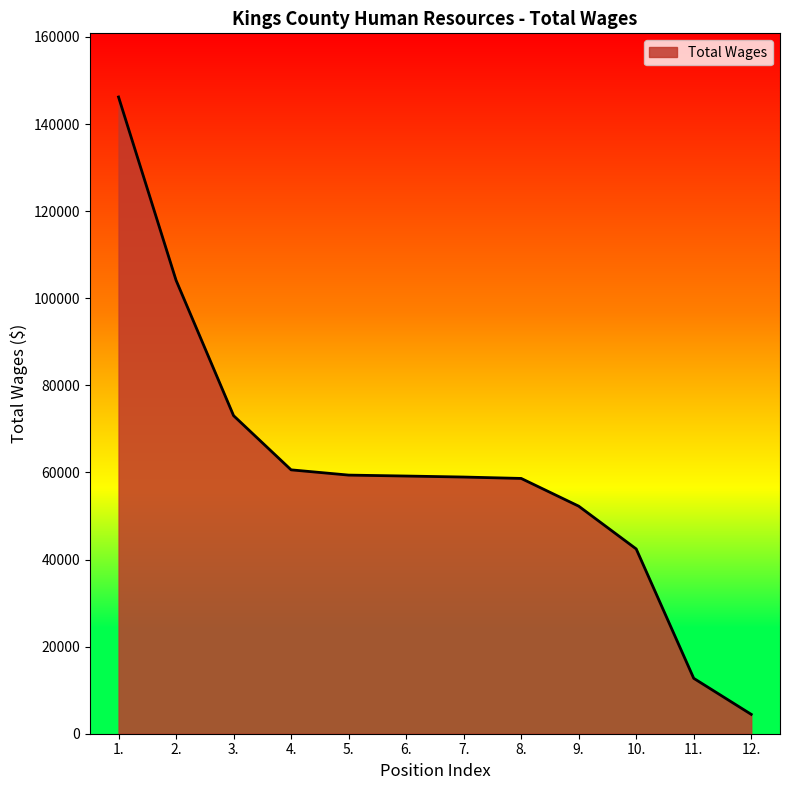

Between 10. and 1., which is larger?

1.